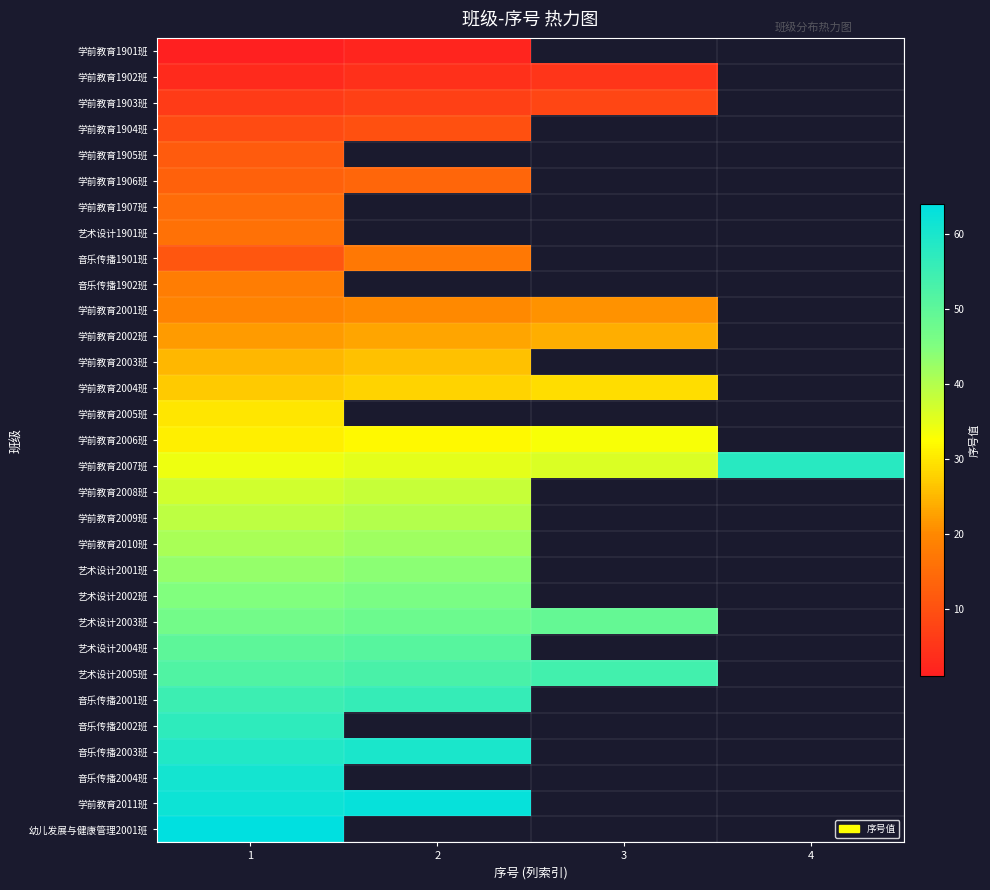

Between 1 and 4, which series saw the biggest shift?

学前教育2007班